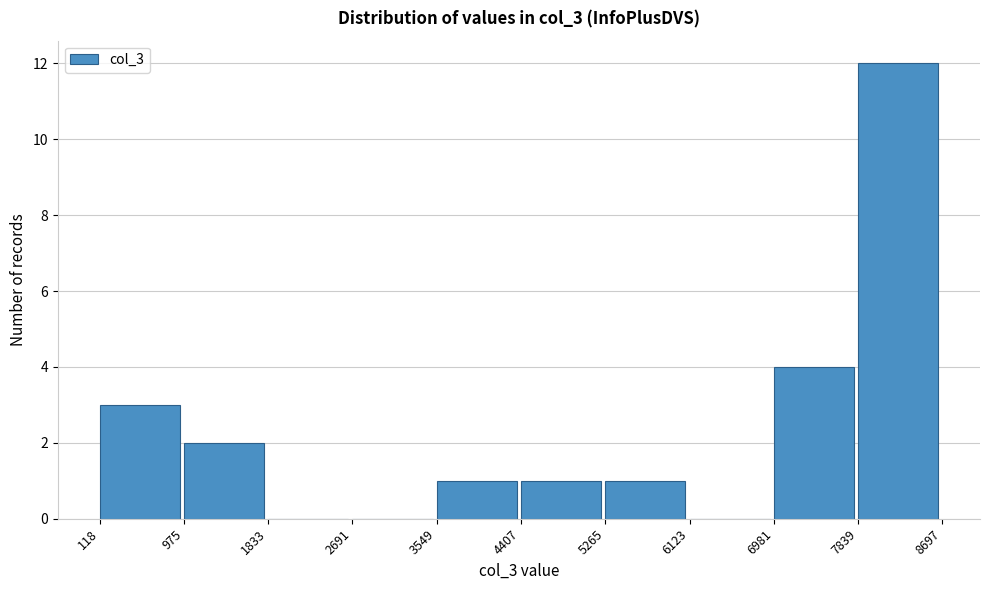

Over which range of the x-axis is the bar tallest?

7839 to 8697